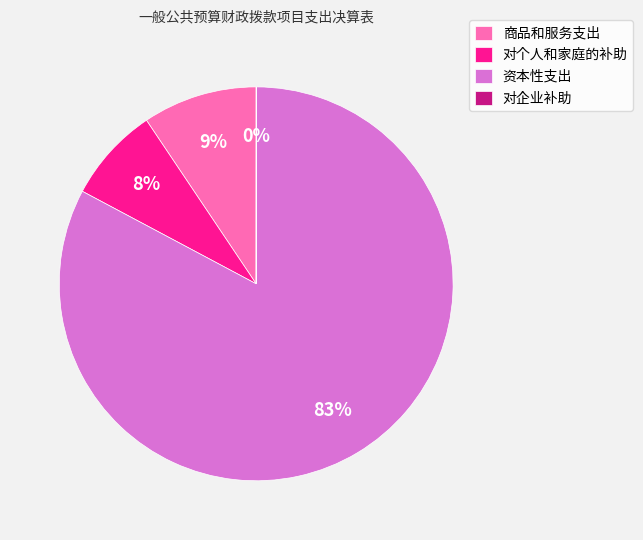

Does 资本性支出 represent more than half of the total?

Yes